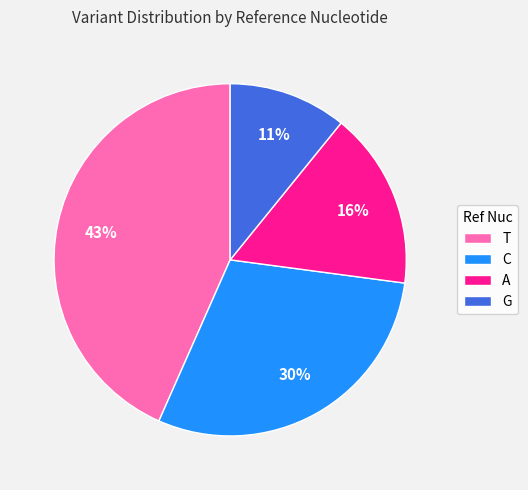

To the nearest percent, what is the difference between the T and A slice percentages?

27%